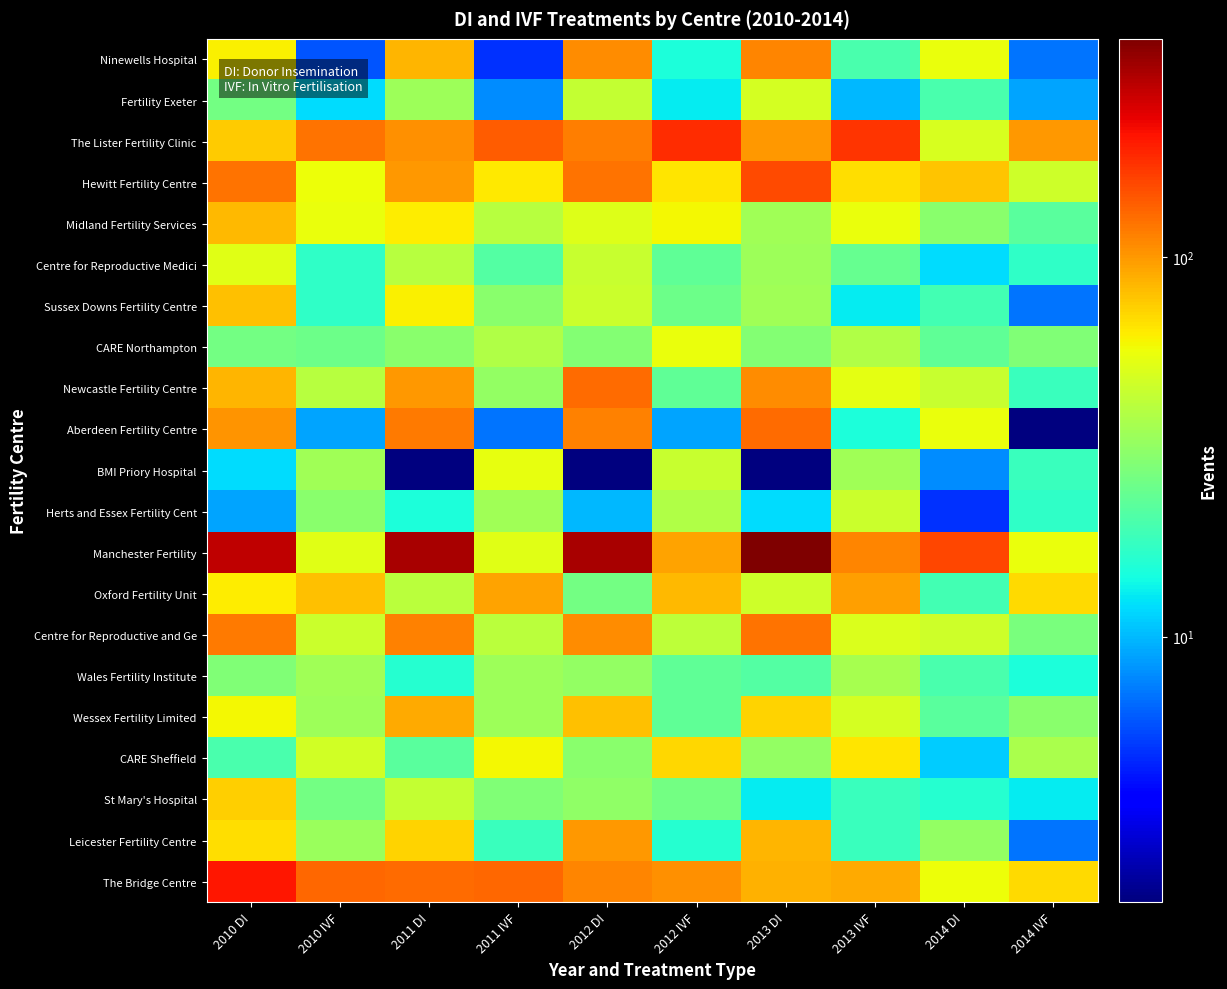

What is the total value across all series at 2012 DI?

1633